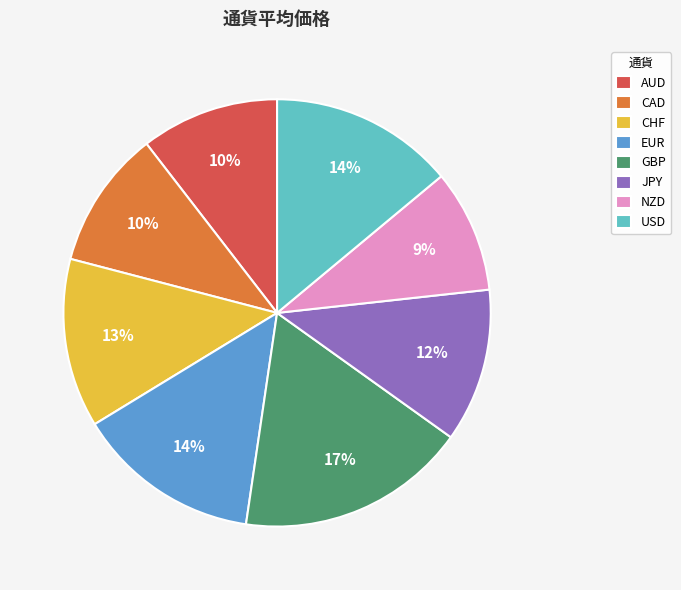

Which slice is the smallest?

NZD